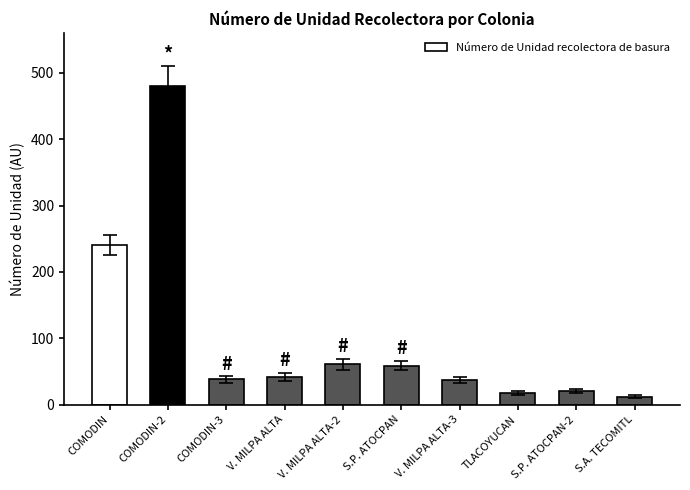

What is the change in value from COMODIN to V. MILPA ALTA?

-198